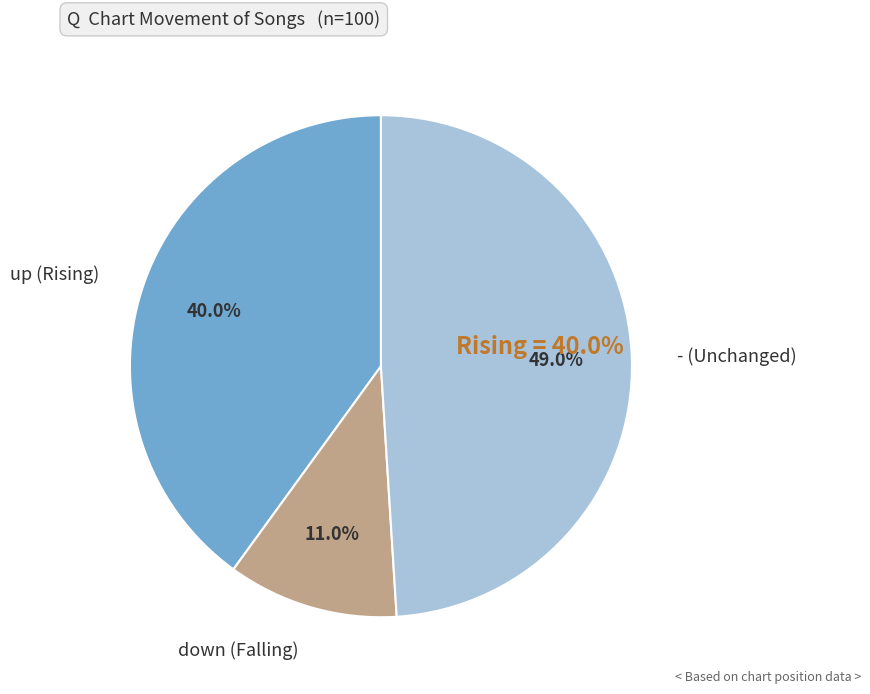

How many slices are in this pie chart?

3